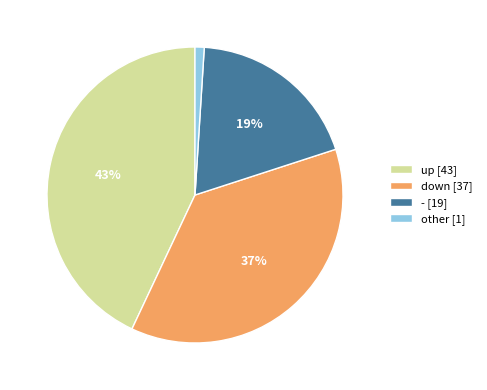

Is it true that other is 11% of the pie?

False